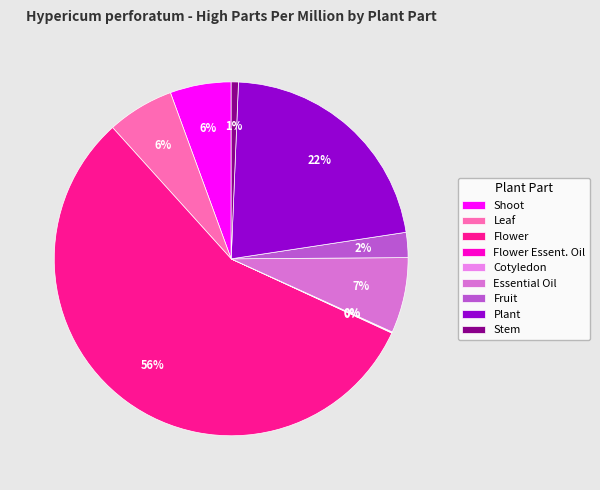

Which category accounts for the majority?

Flower